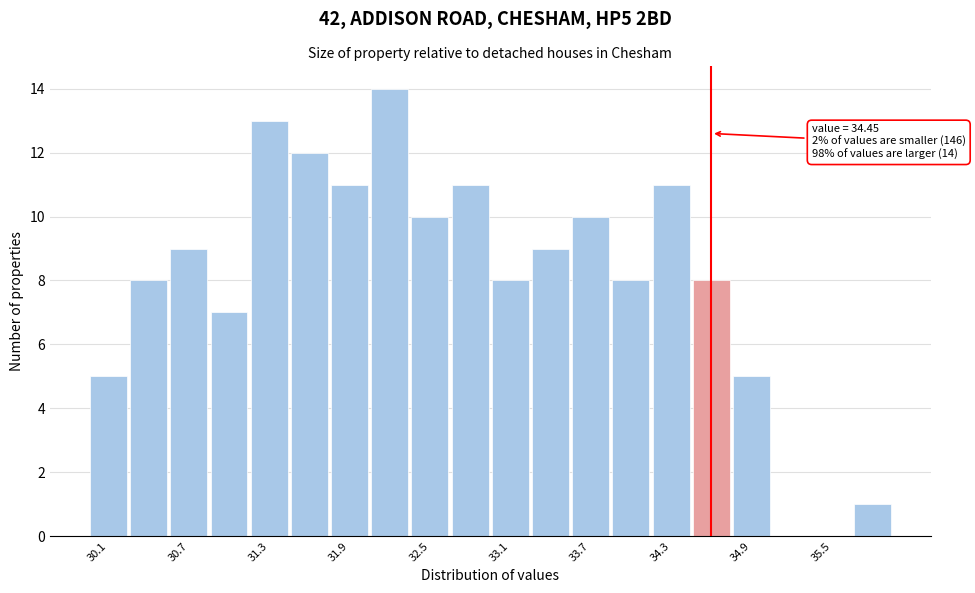

Around what value on the x-axis is the tallest bar? Give the approximate position of its centre, as read against the axis.

32.2